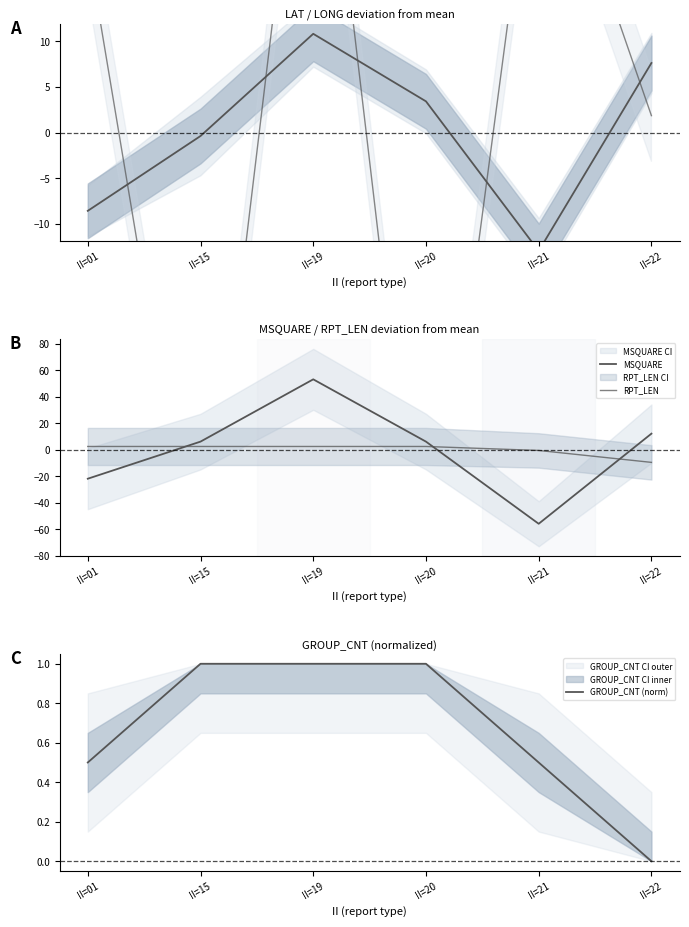

Which category has the lowest value in the GROUP_CNT (norm) series?

II=22